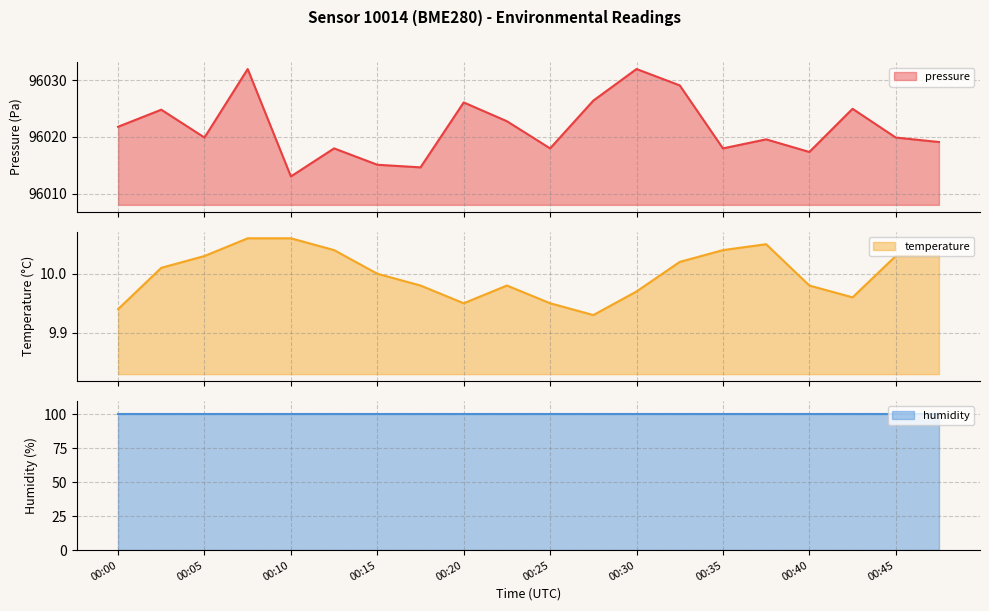

Which has a higher value, 00:07 or 00:30?

00:07